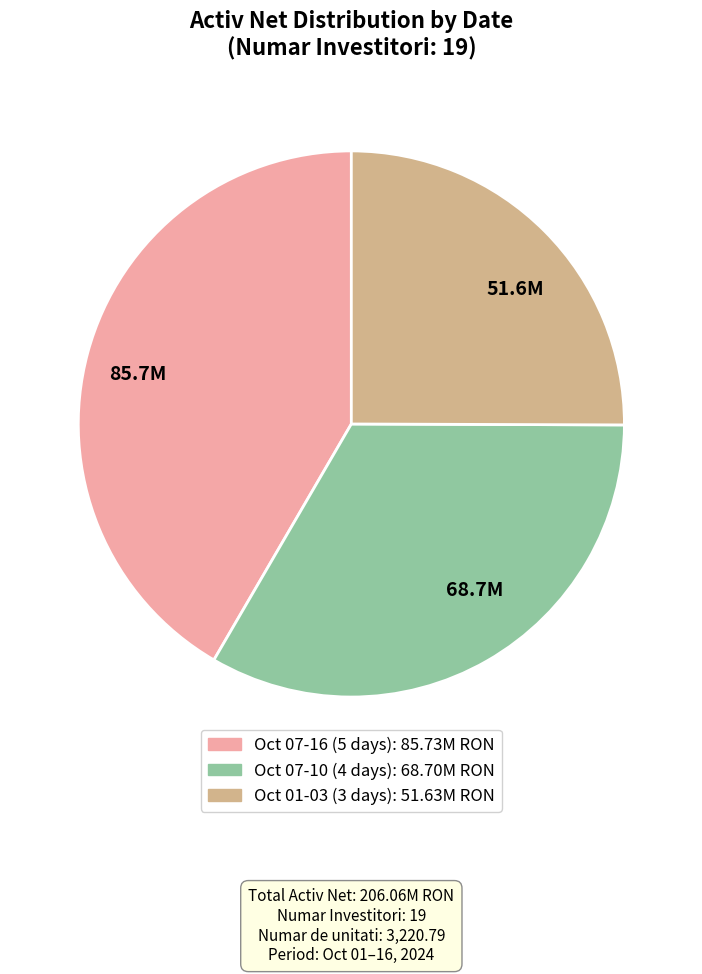

How many slices are in this pie chart?

3